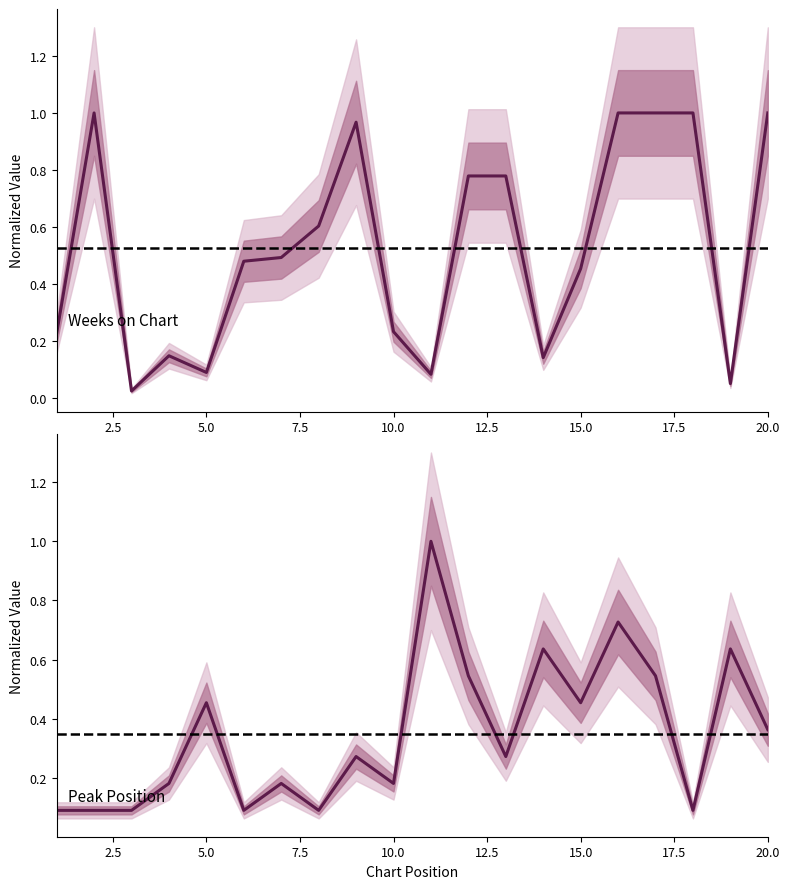

Between 20.0 and 10.0, which is larger?

20.0